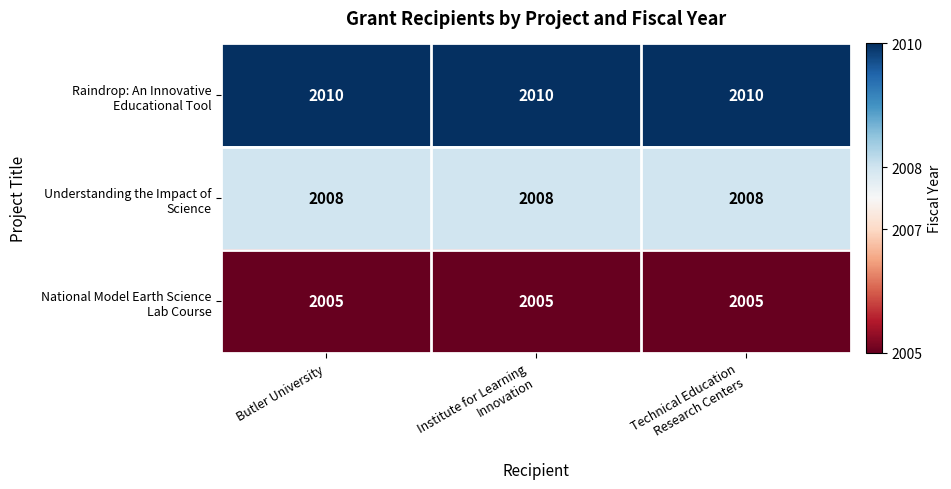

What is the smallest value displayed?

2005